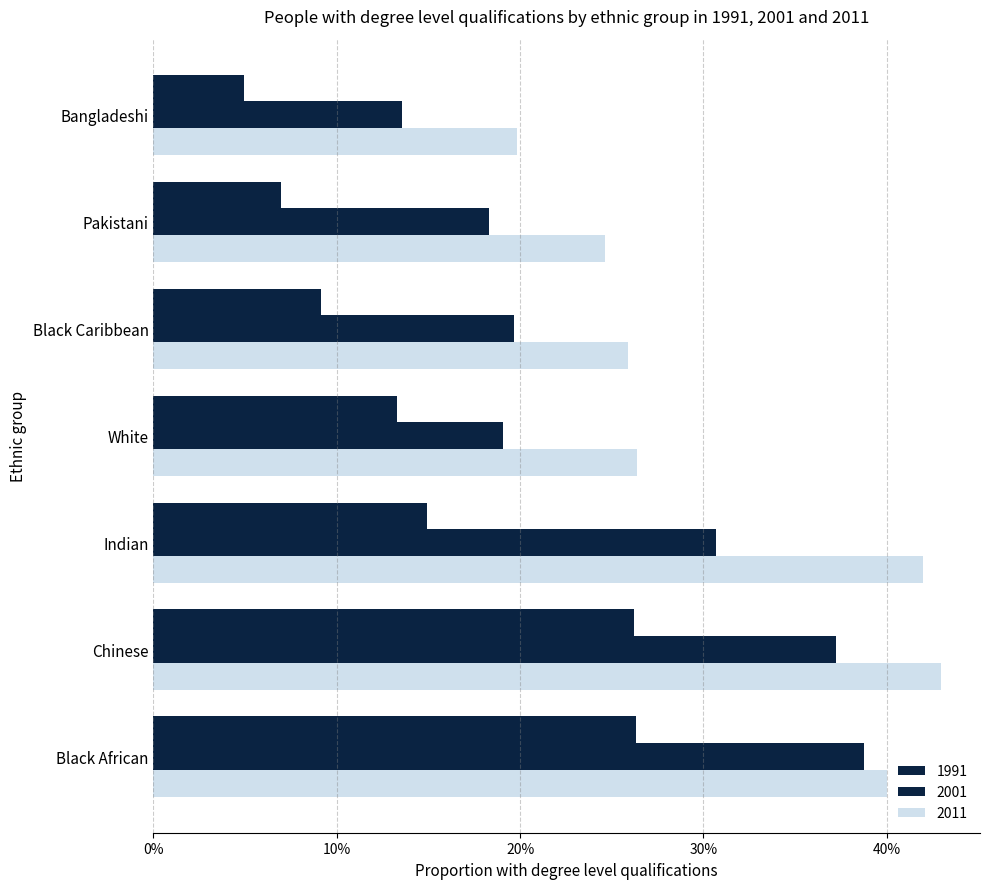

Which series changed the most between White and Bangladeshi?

1991